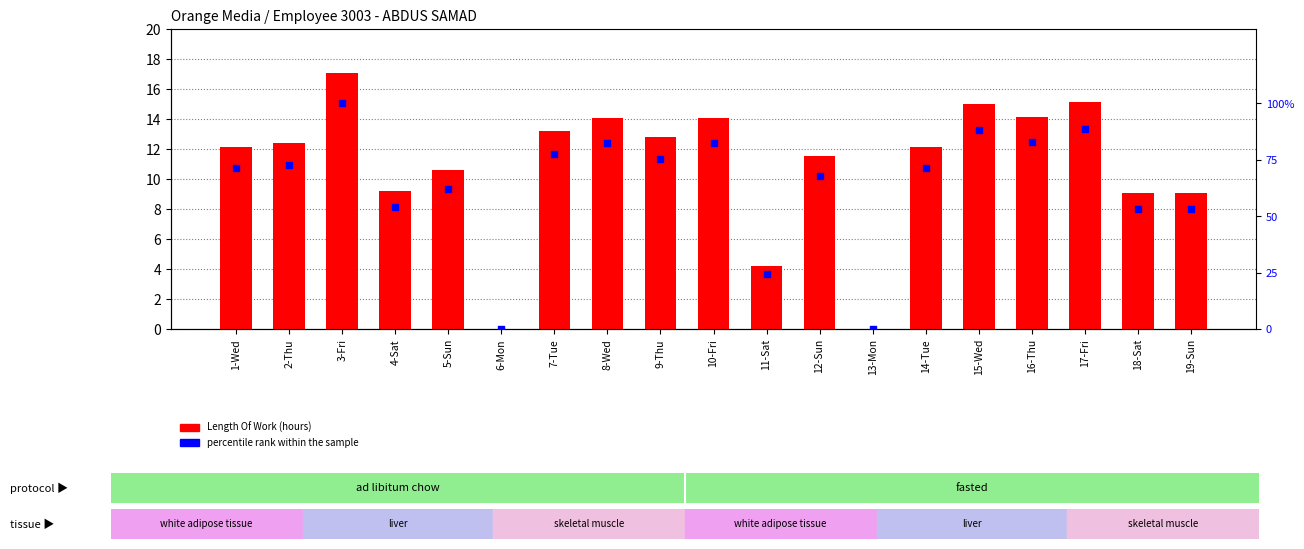

Is the value of percentile rank within the sample at 16-Thu greater than the value of Length Of Work at 11-Sat?

Yes